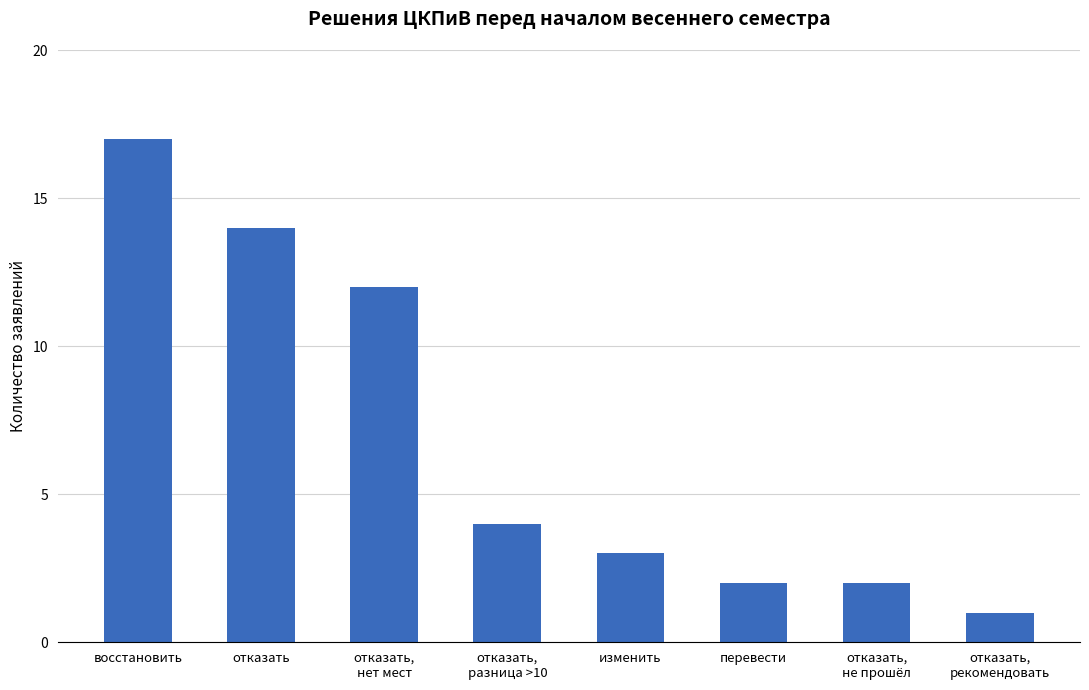

The chart shows a value of 14 at отказать. True or false?

True